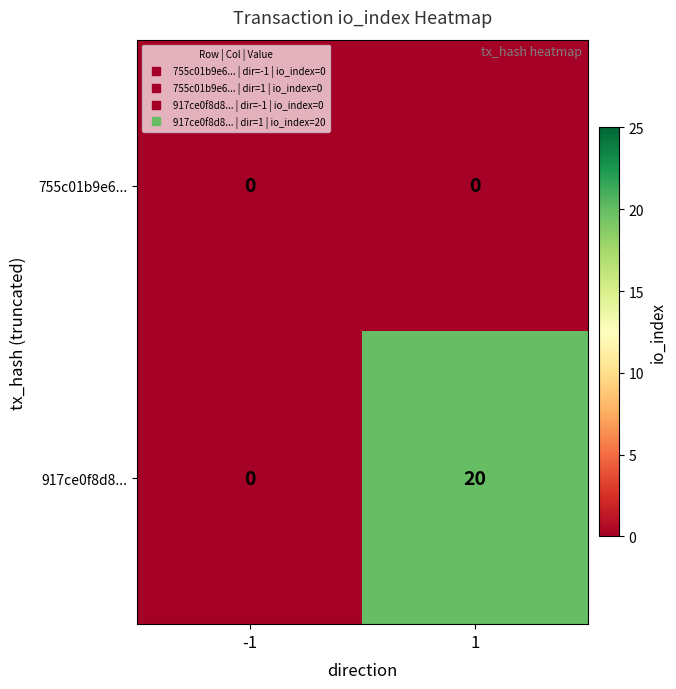

True or false: 755c01b9e6... has a value of 0 at 1.

True